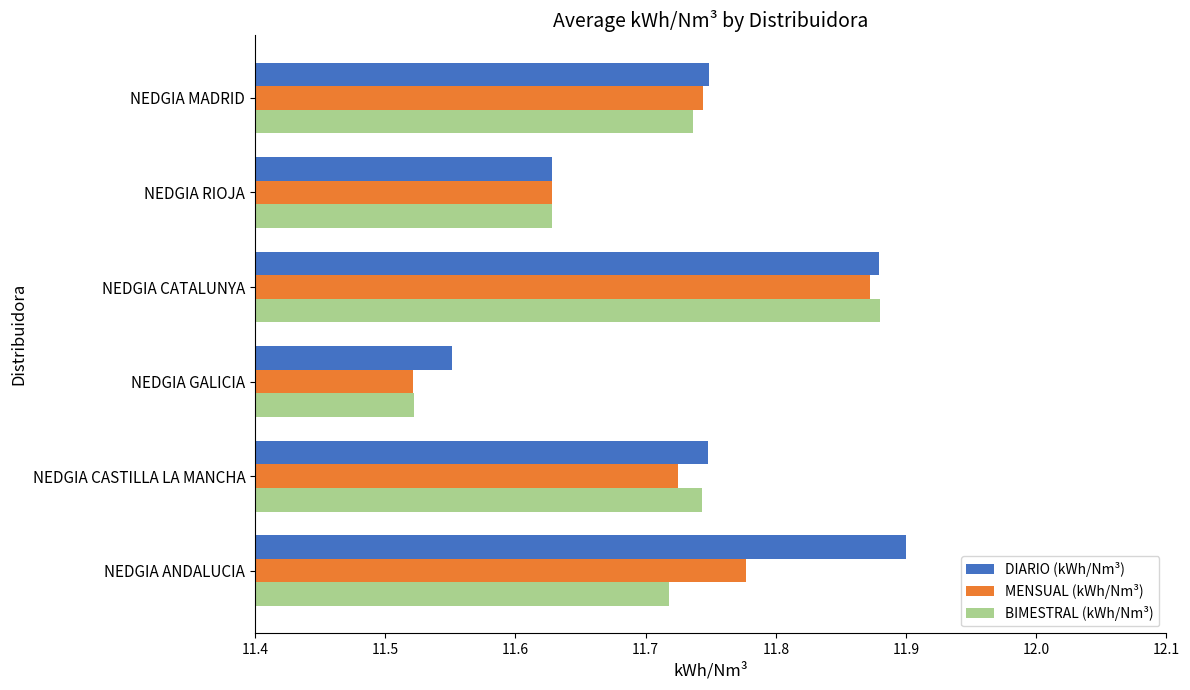

Which series changed the most between NEDGIA ANDALUCIA and NEDGIA RIOJA?

DIARIO (kWh/Nm³)